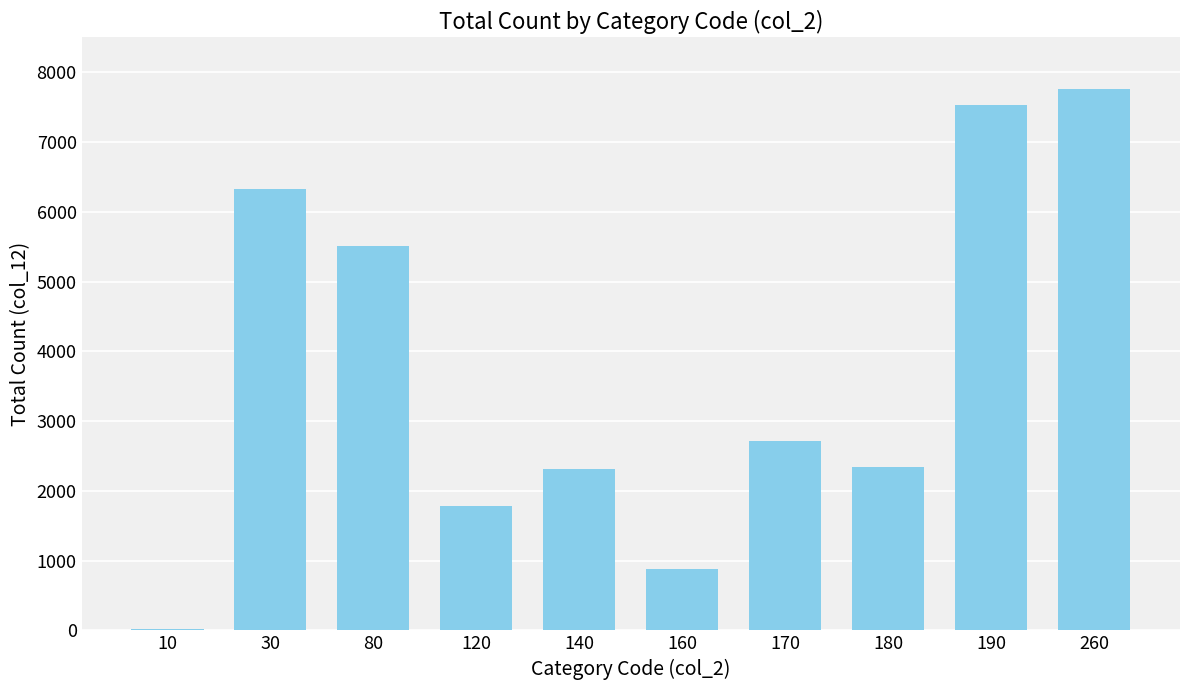

Where is the data nearest to the value 3886?

170